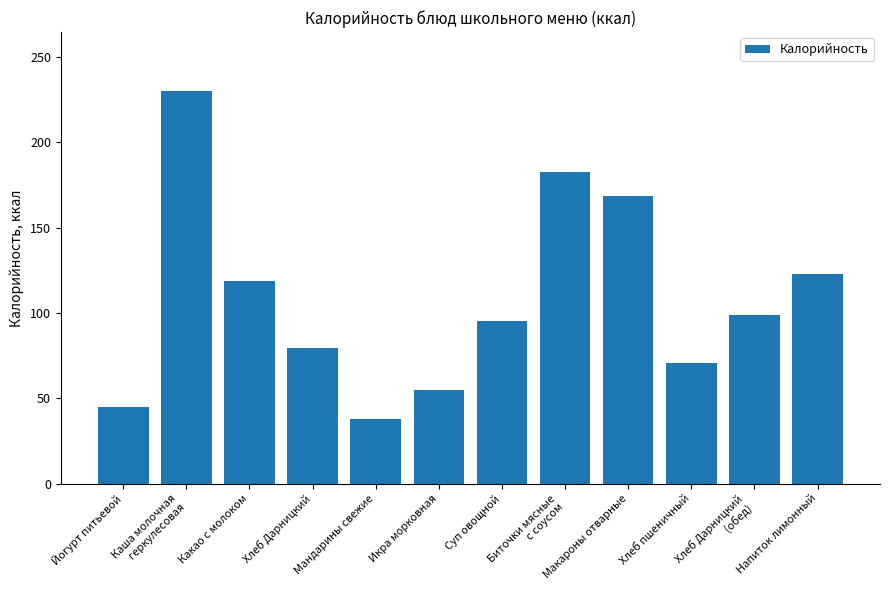

What is the value of the 5th bar from the left?

38.0